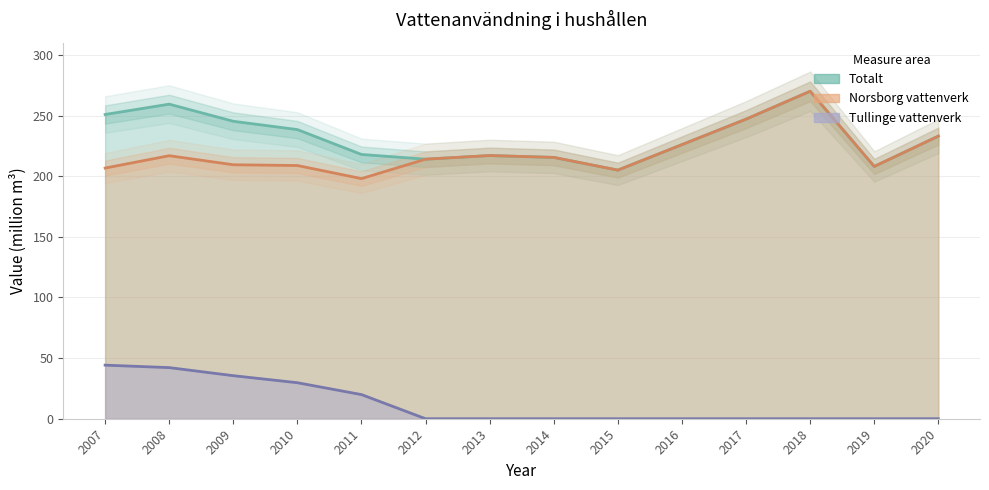

How many series are shown in this chart?

3